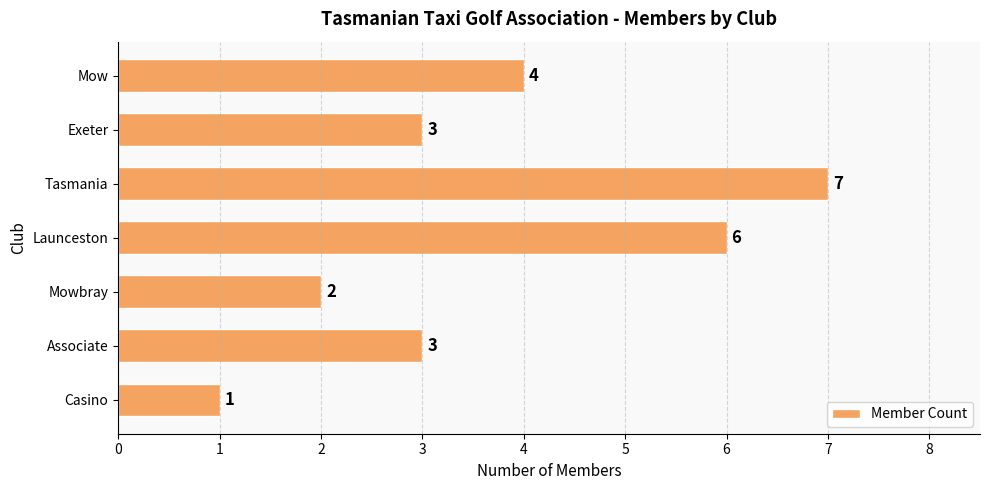

How many values are between 2 and 6?

5